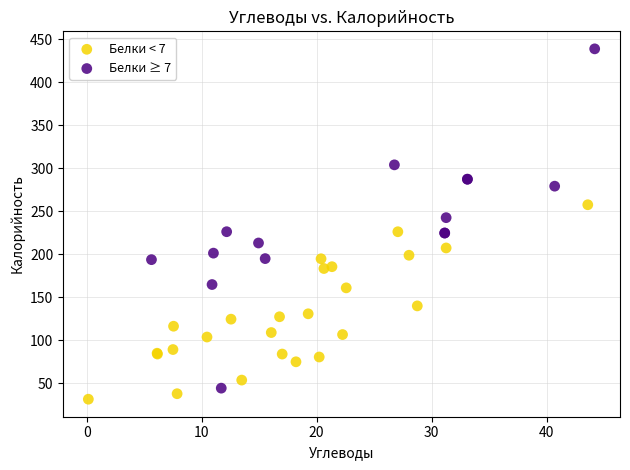

What are all the series names shown in the legend?

Белки < 7, Белки ≥ 7